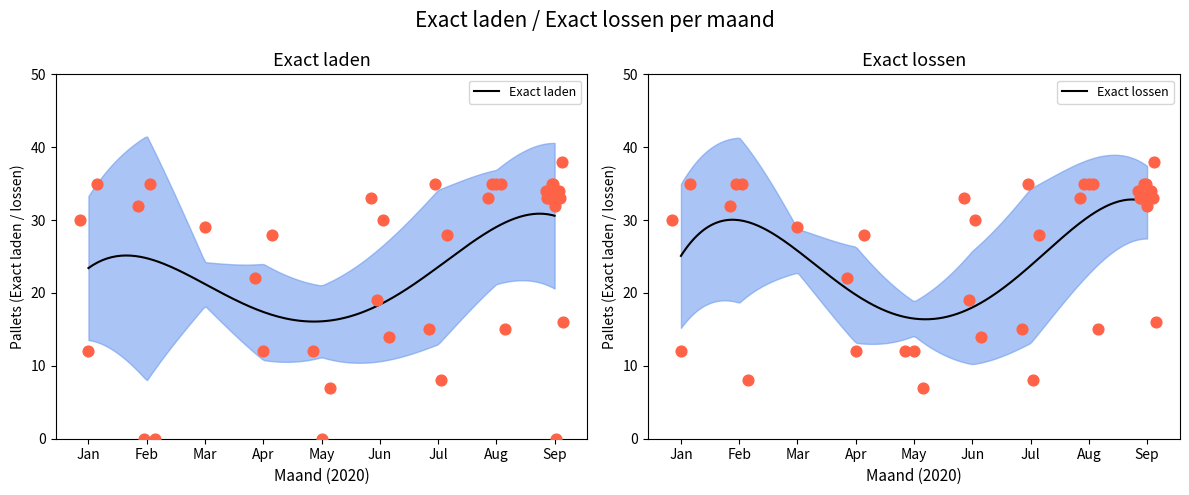

Which series contains the highest Y value?

Exact laden